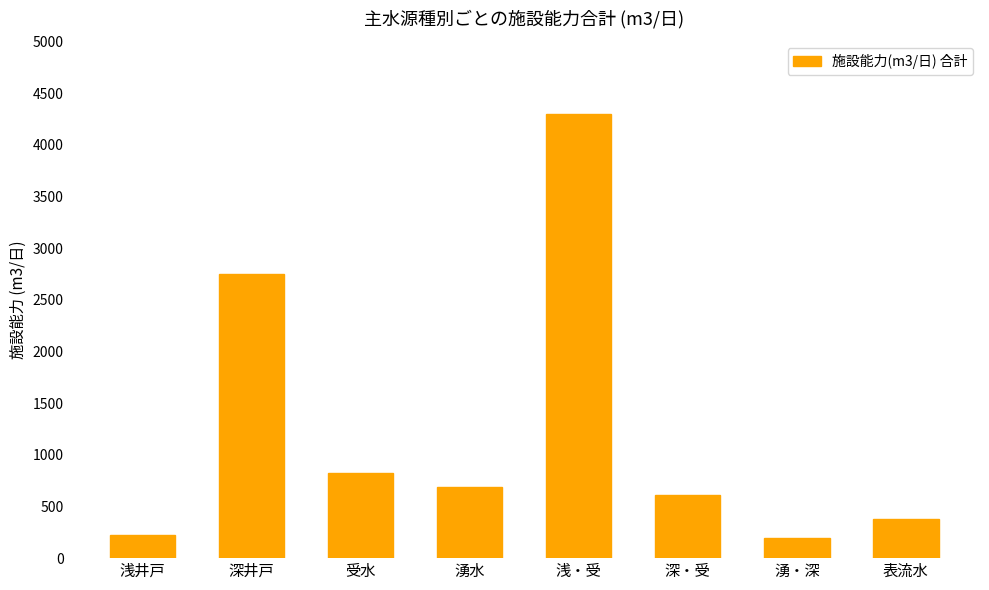

The value at 受水 is 1337.3. True or false?

False